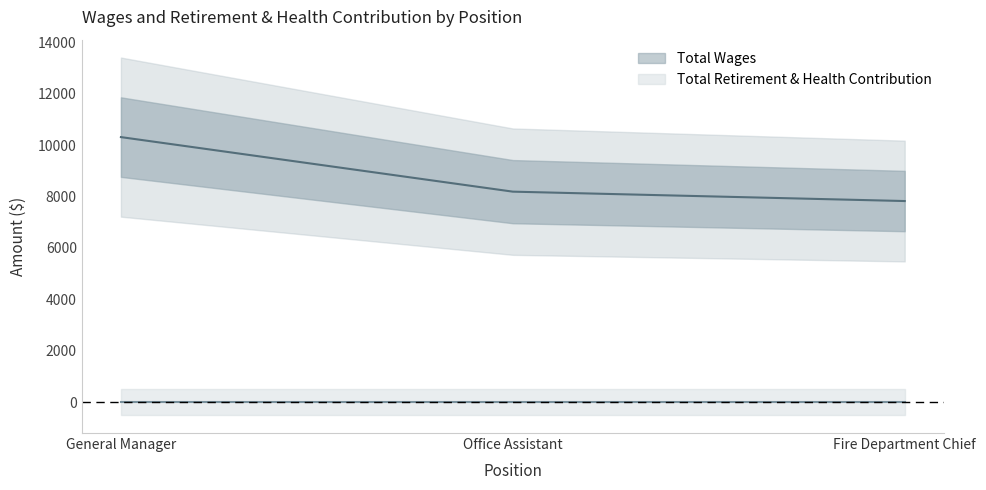

Reading left to right, transcribe all the data shown in this chart.

General Manager=10311	Office Assistant=8190	Fire Department Chief=7825